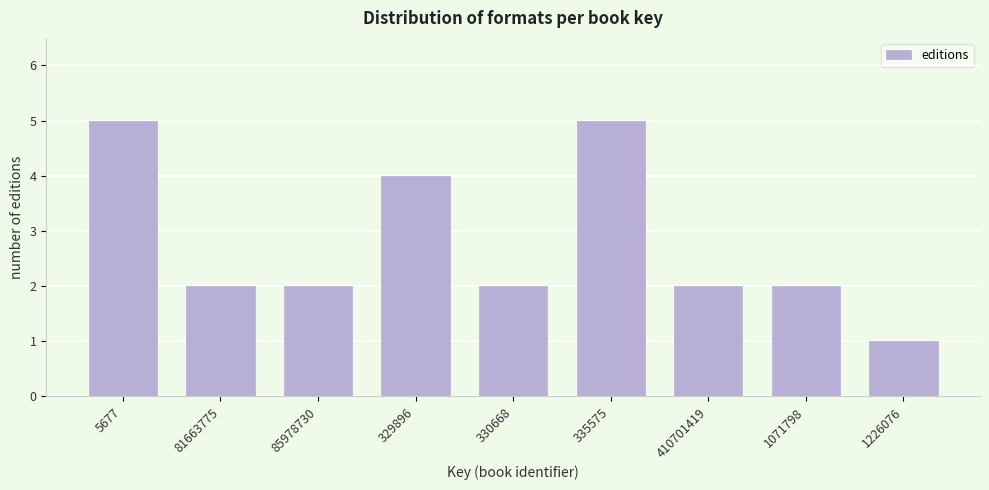

Reading left to right, transcribe all the data shown in this chart.

5677=5	81663775=2	85978730=2	329896=4	330668=2	335575=5	410701419=2	1071798=2	1226076=1